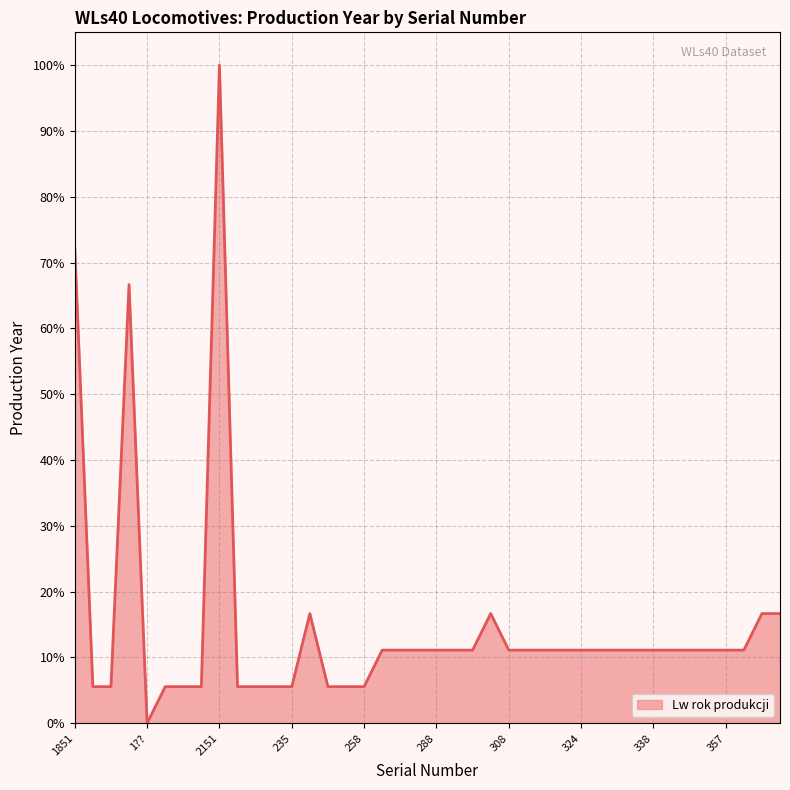

What is the difference between the maximum and minimum values?

100.0